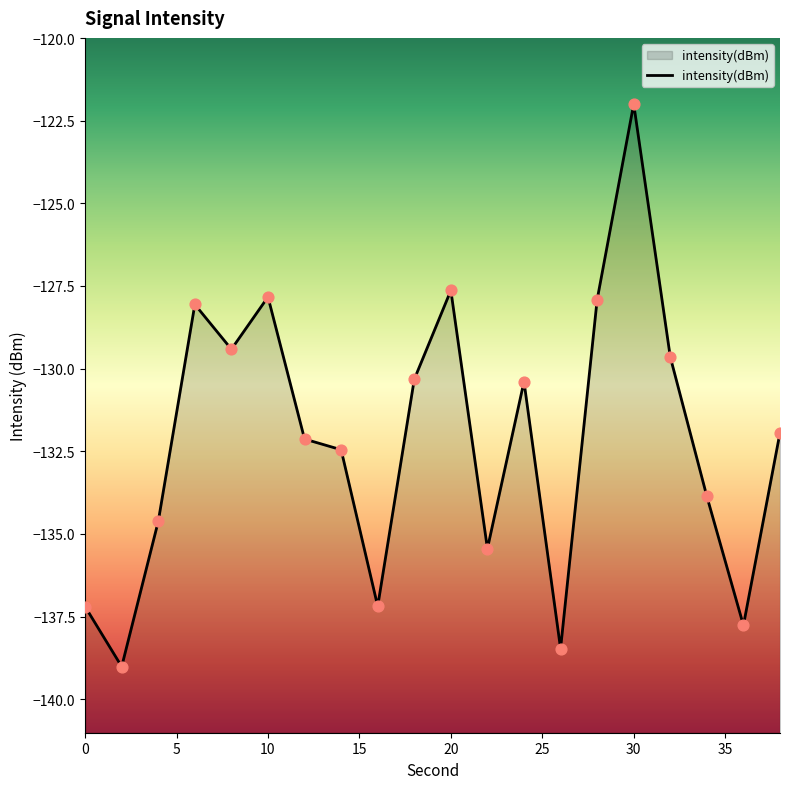

What is the change in value from 6 to 30?

+6.1